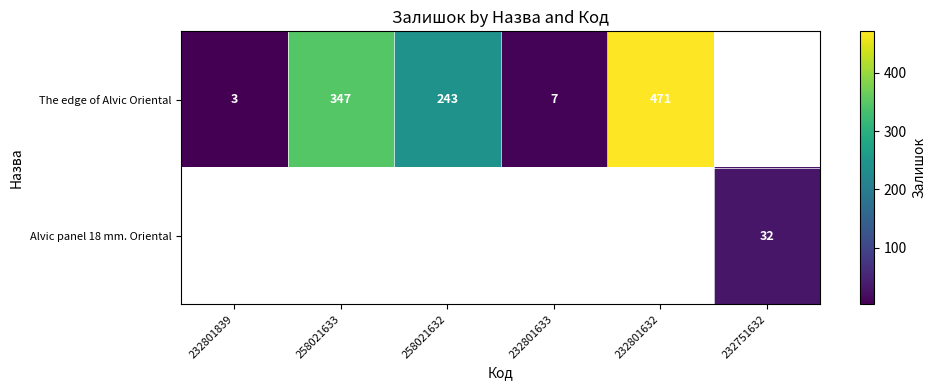

What is the smallest value displayed?

3.0